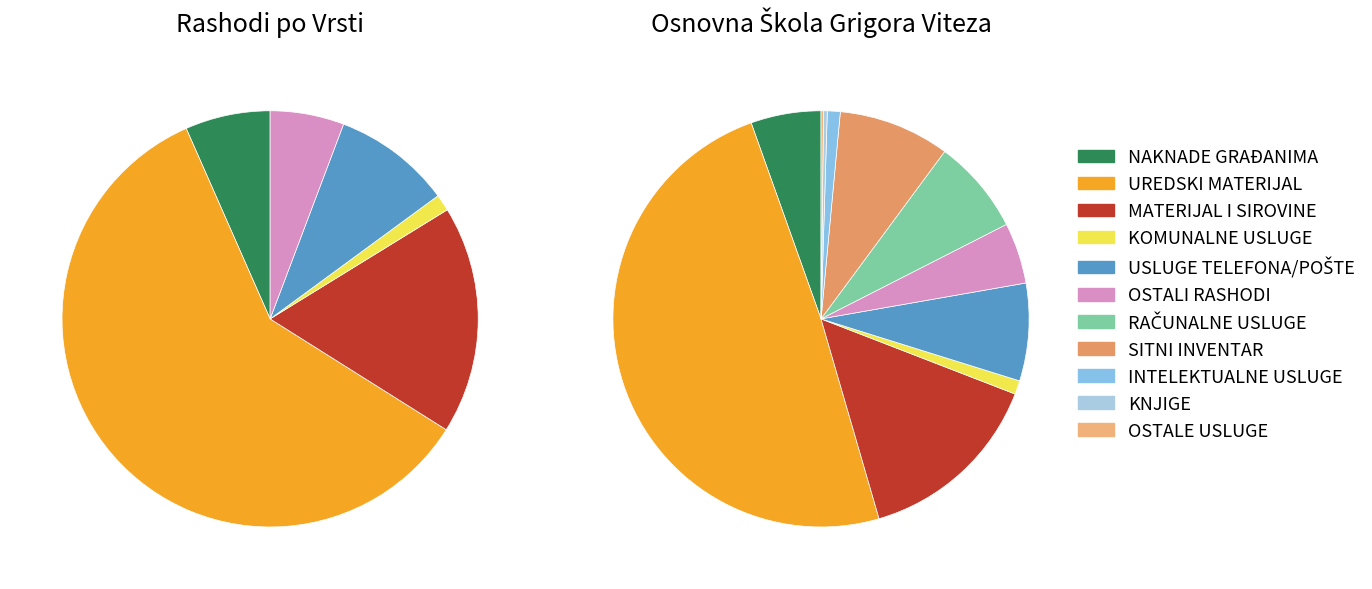

What portion of the pie excludes KOMUNALNE USLUGE?

98.9%